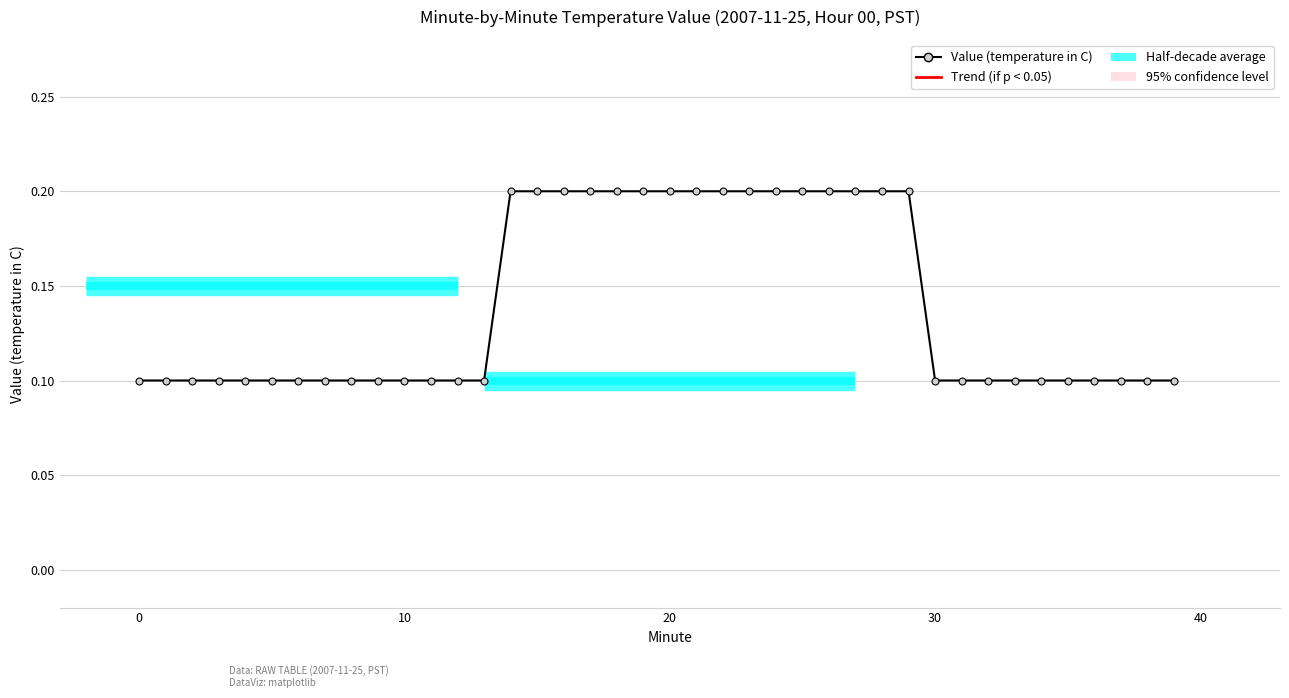

What is the label of the 18th point from the right?

22